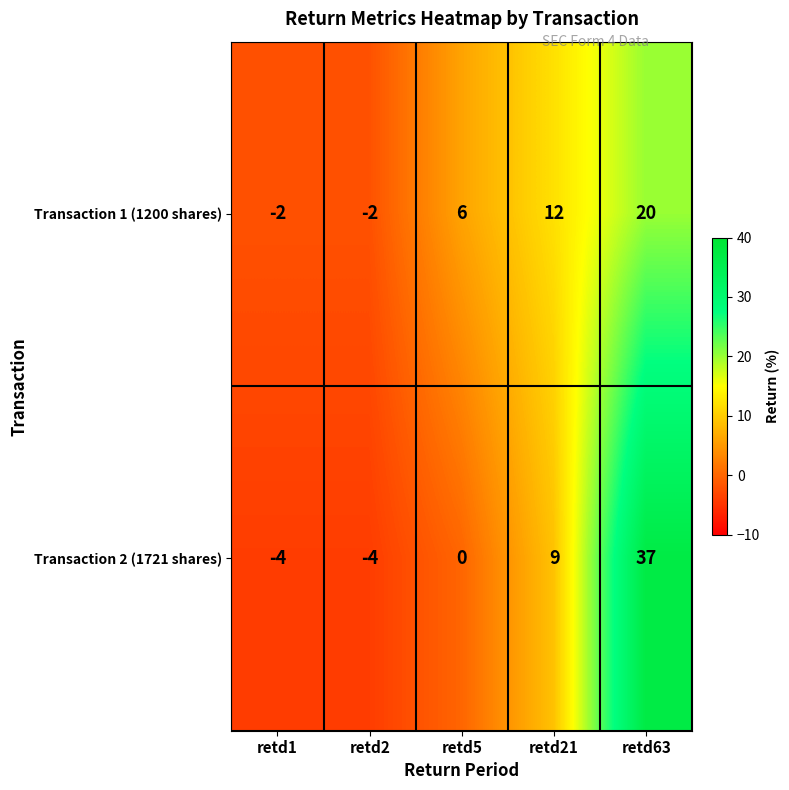

How many values in Transaction 1 (1200 shares) are above zero?

3